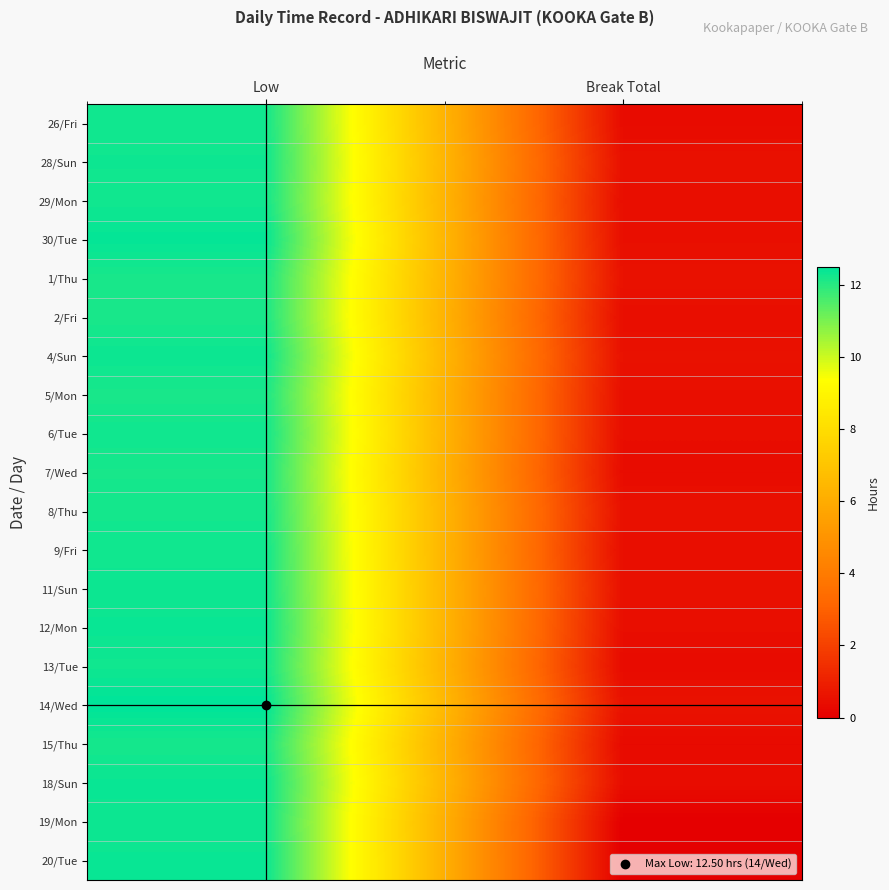

What is the spread (max minus min) of values at Low?

0.3